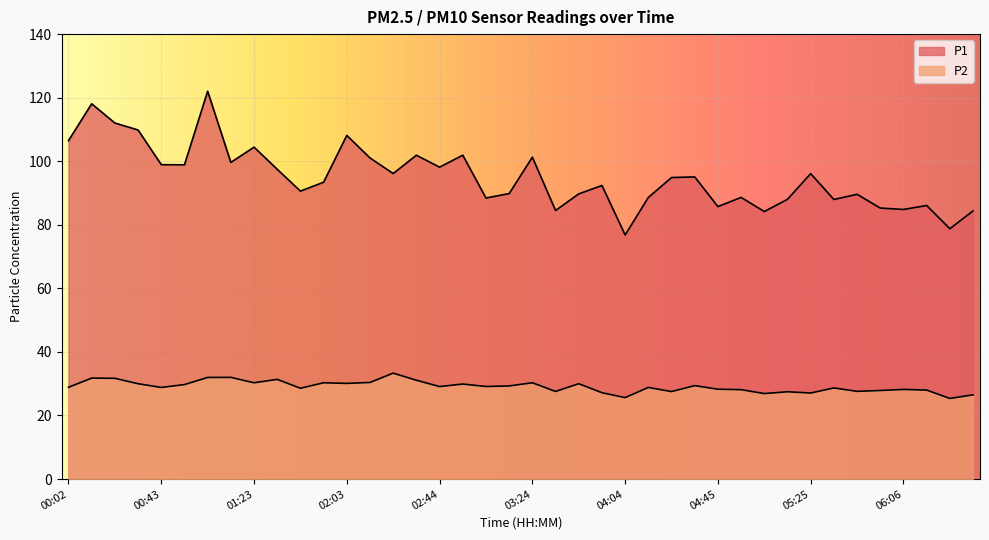

How many interior local valleys does the P1 series have?

13